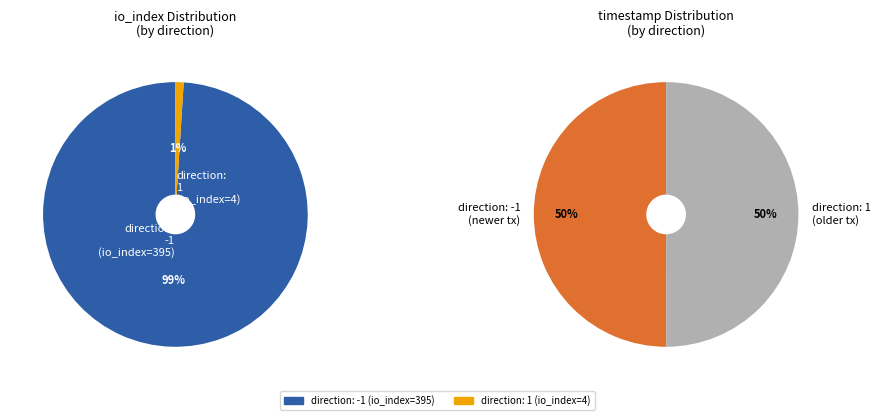

Which slice represents more than half of the pie?

direction: -1 (io_index=395)